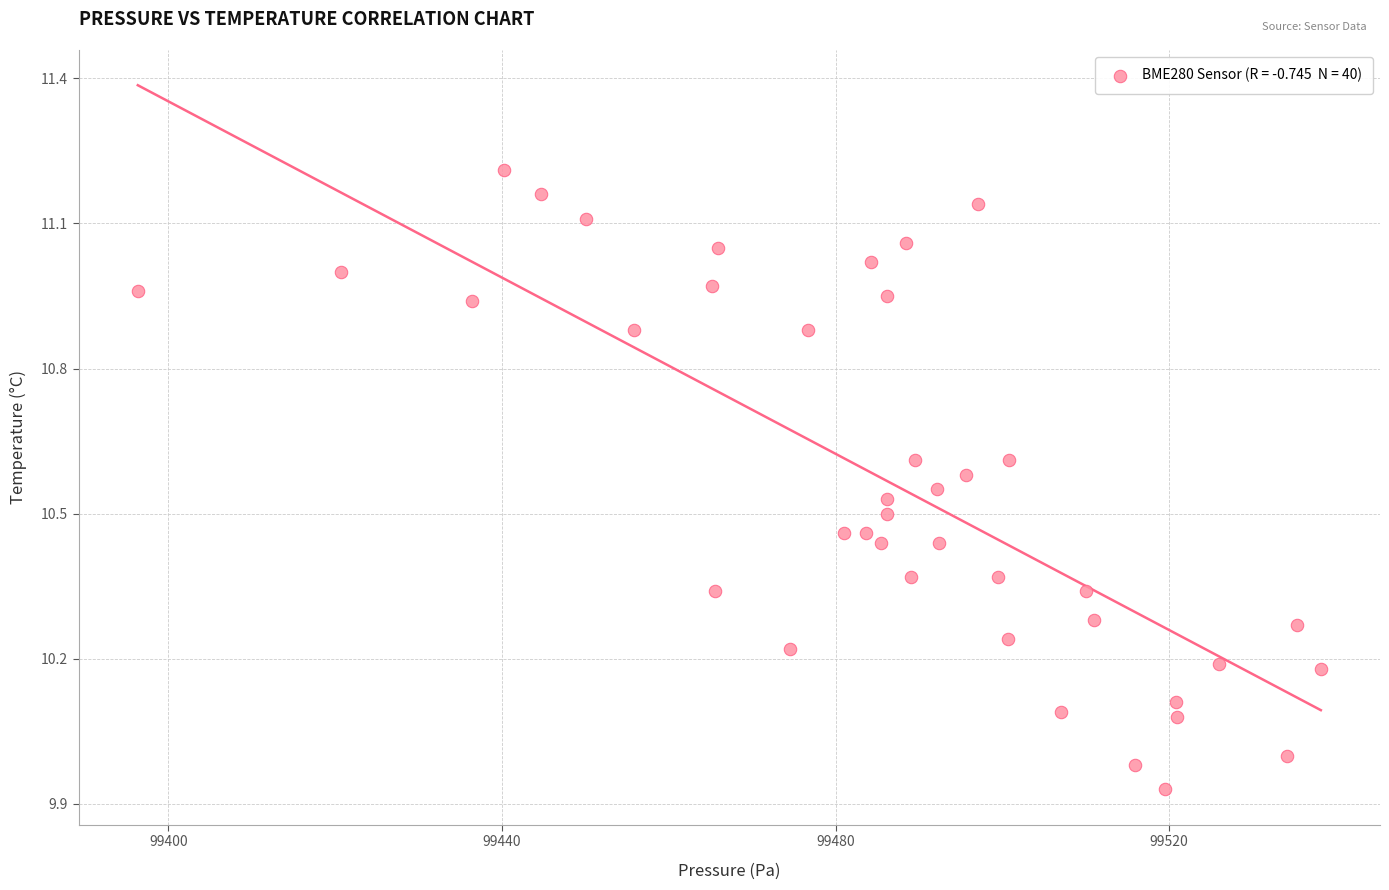

What is the range of X values (max minus min)?

141.9